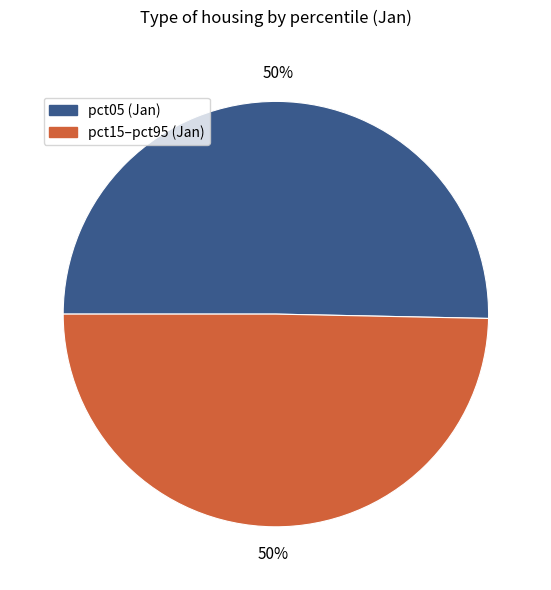

To the nearest percent, what portion does pct15–pct95 (Jan) represent?

50%